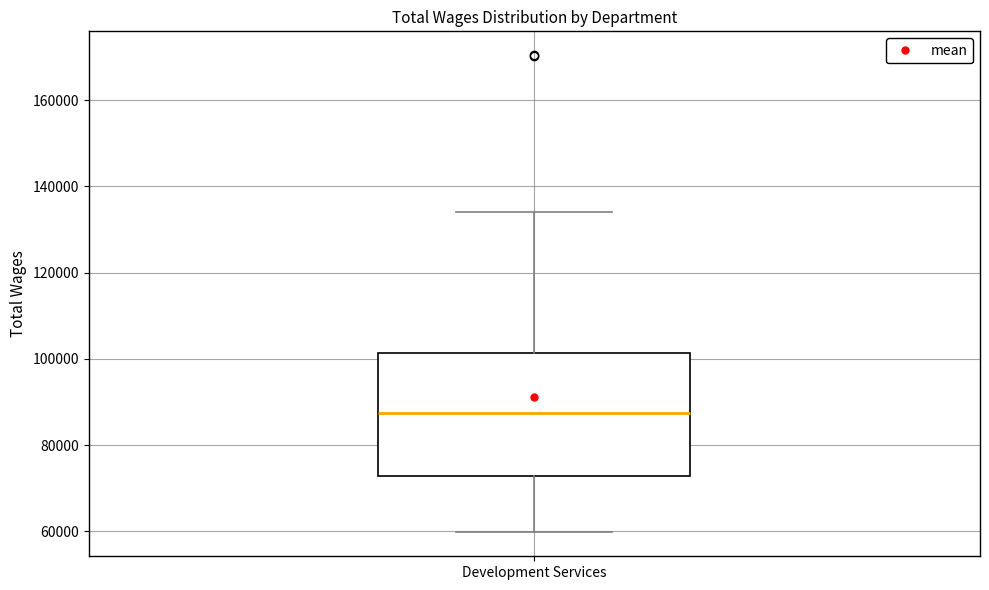

Transcribe this box plot: give where the median line is, the range the box spans, and where the two whiskers end, as read against the y-axis. The values are not printed on the chart, so give them approximately, as read against the axis.

median 88000, box 72000 to 102000, whiskers 60000 to 134000